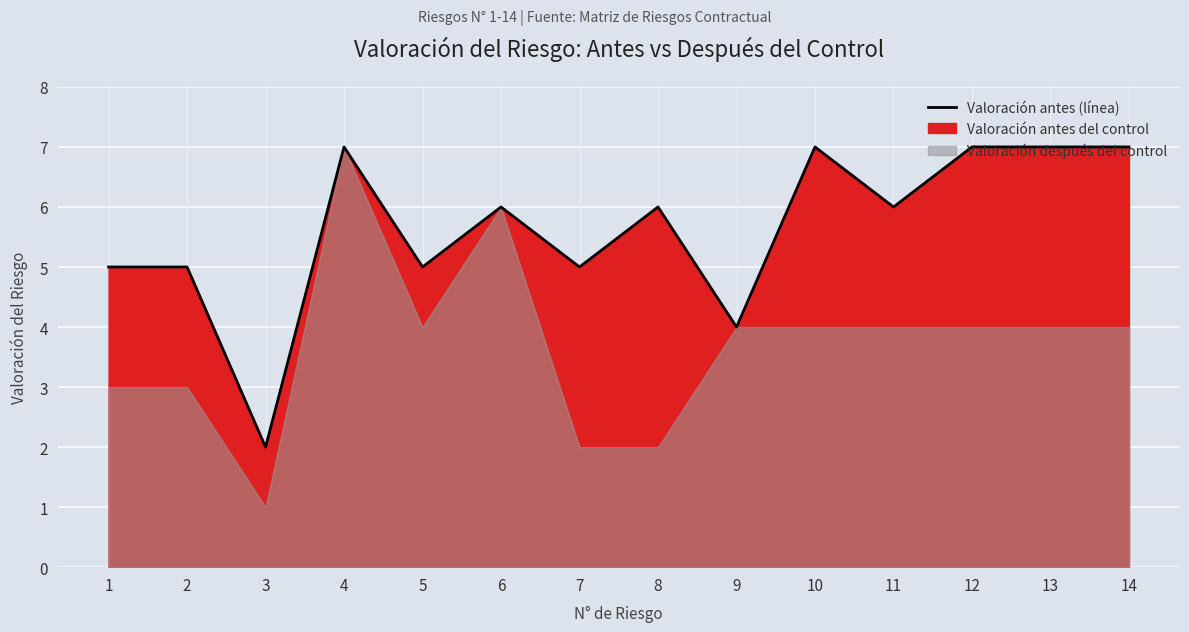

Which category has the lowest value across all series?

3